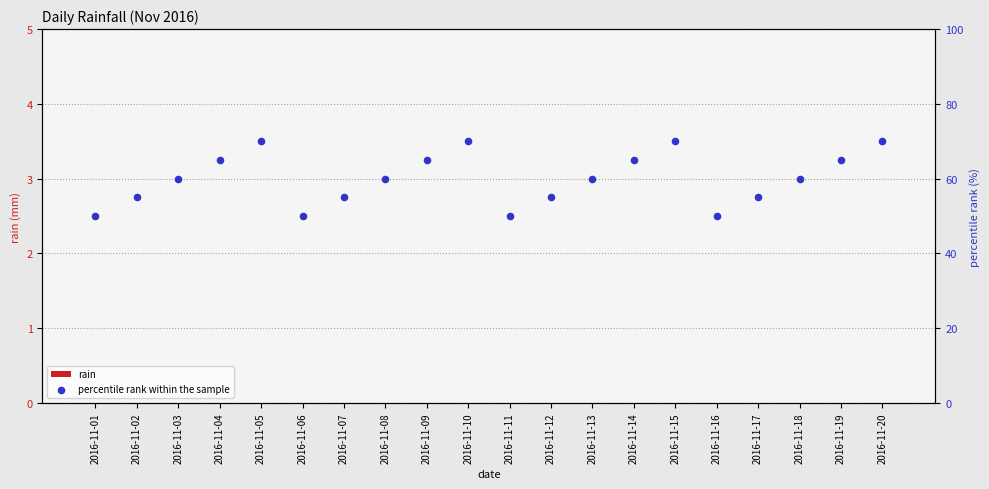

Which series has the largest Y range (max minus min)?

percentile rank within the sample